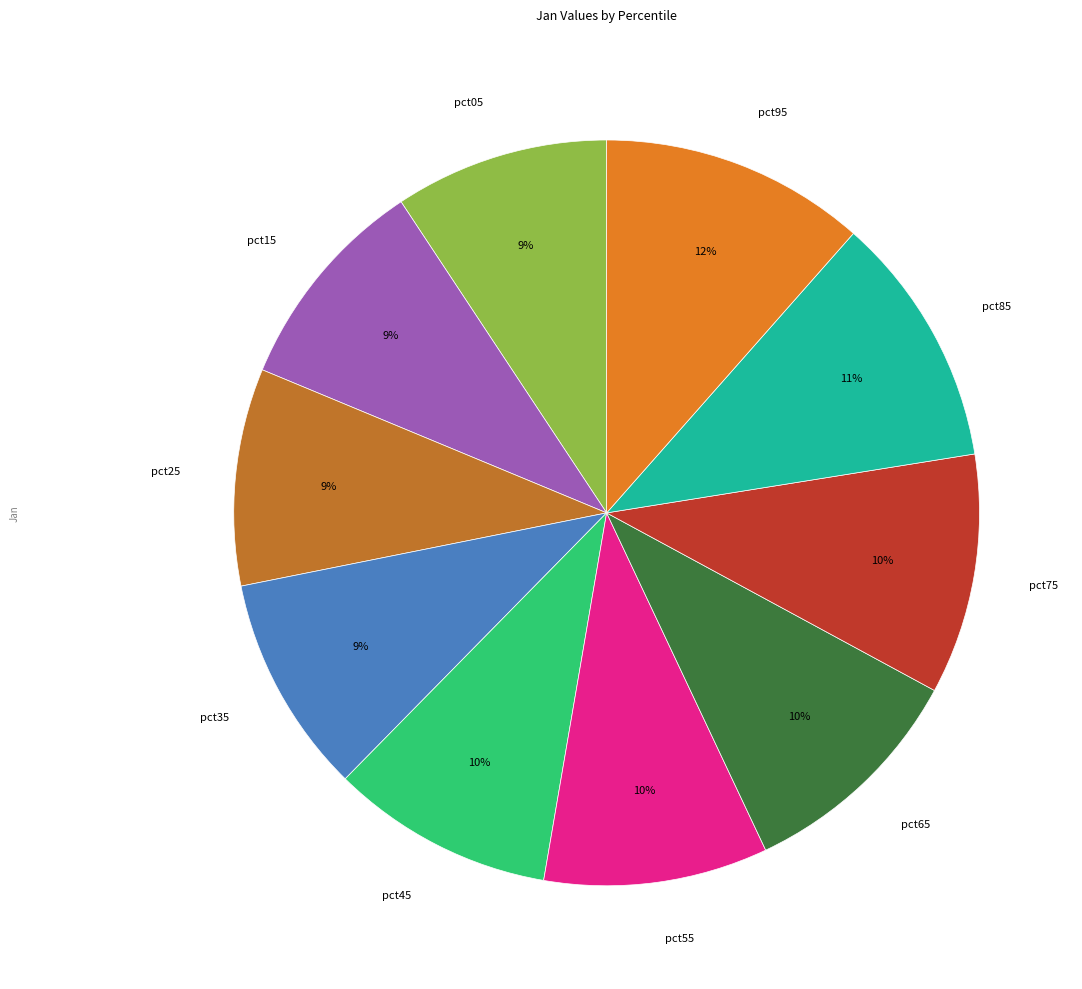

To the nearest percent, what is the average slice percentage?

10%